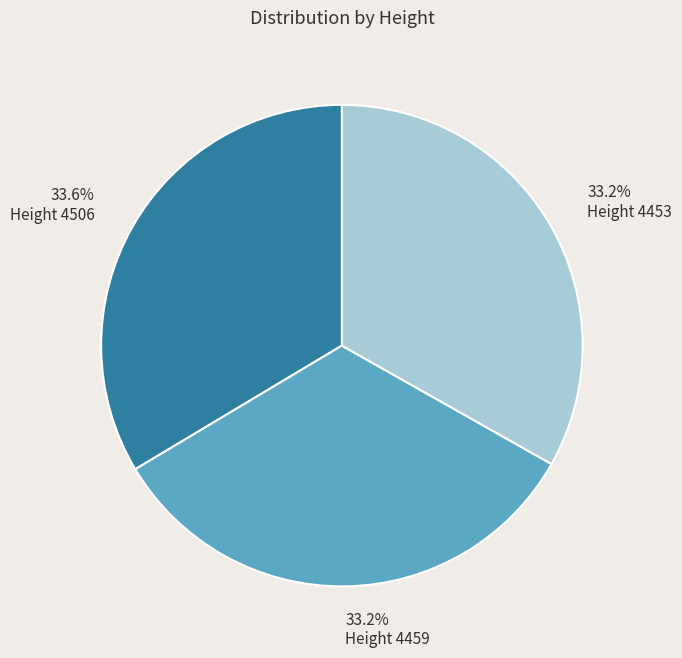

Is there any slice that represents more than half of the pie?

No